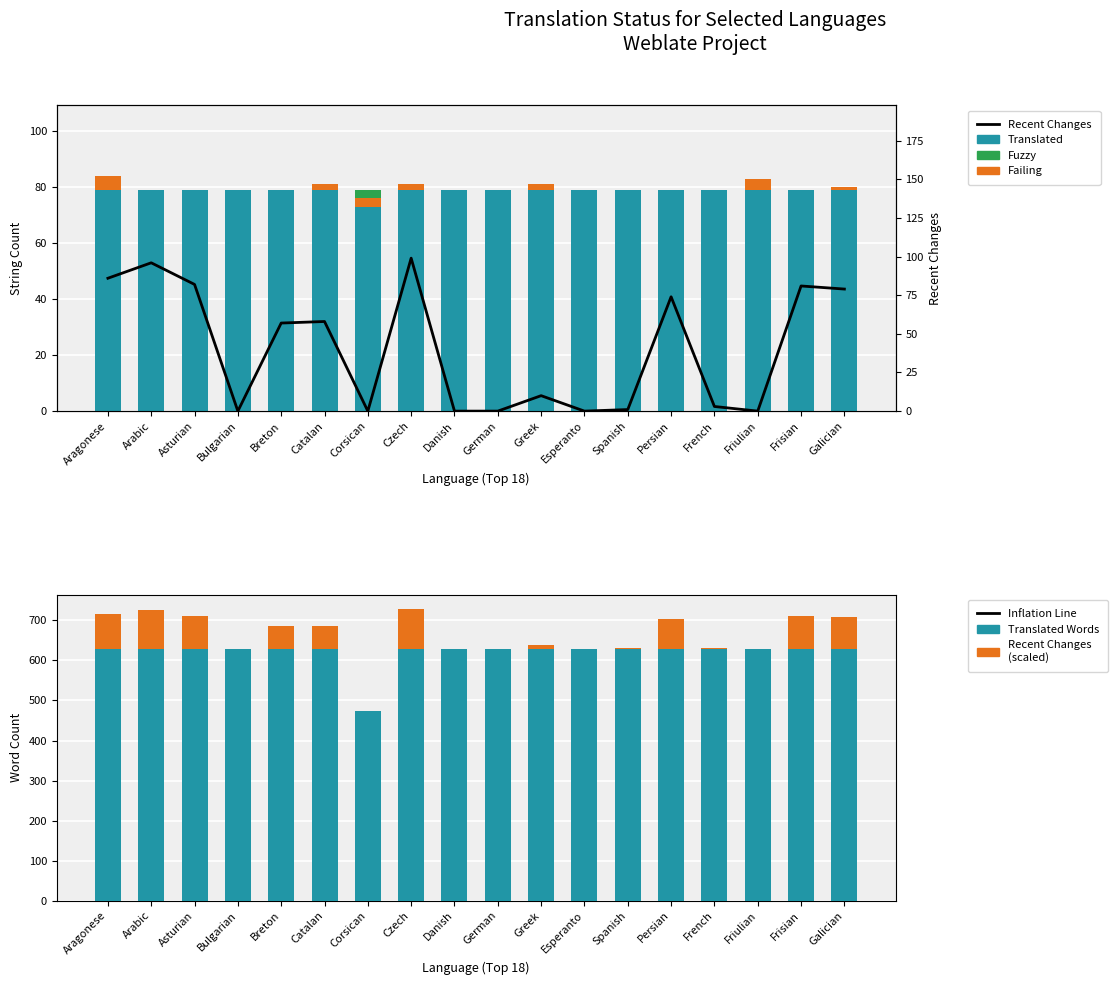

How many groups of bars are there?

18